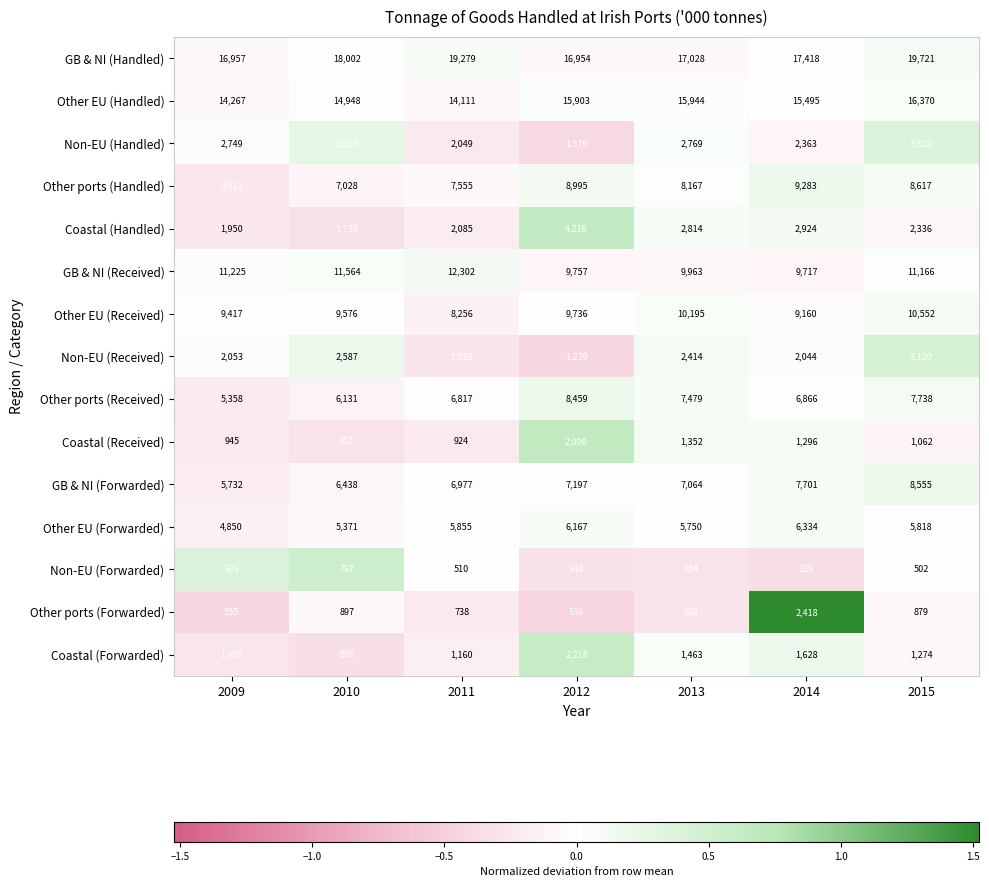

How many values in the Other ports (Handled) series are below 8167?

3